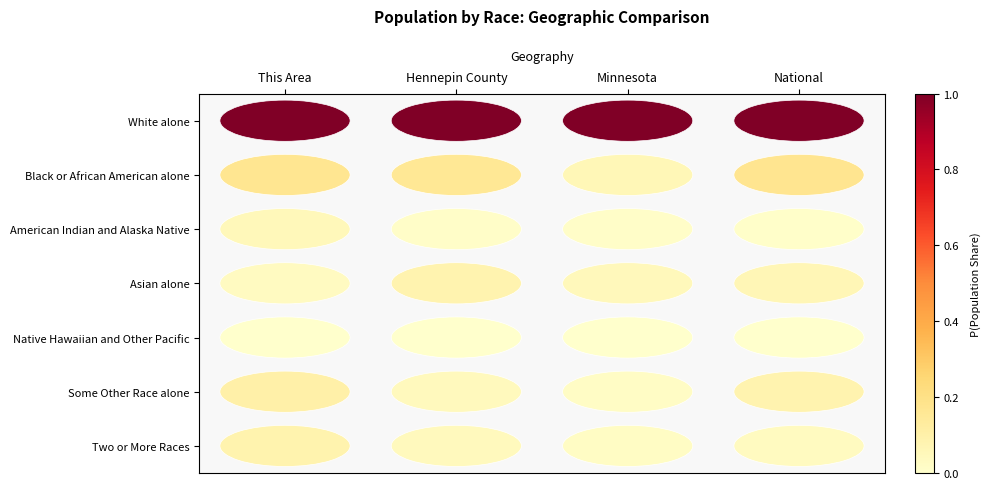

Which series has the widest spread of values?

Black or African American alone